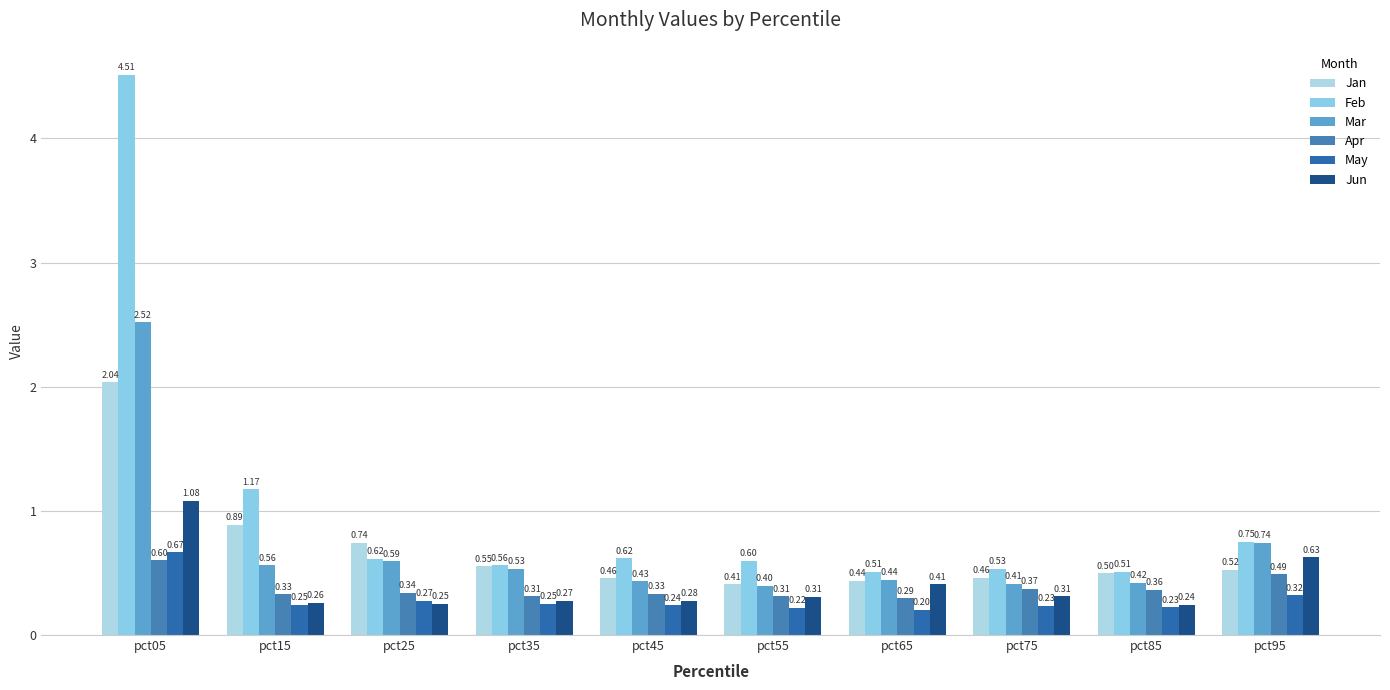

What is the value of the Jun bar at the 8th from the left?

0.3